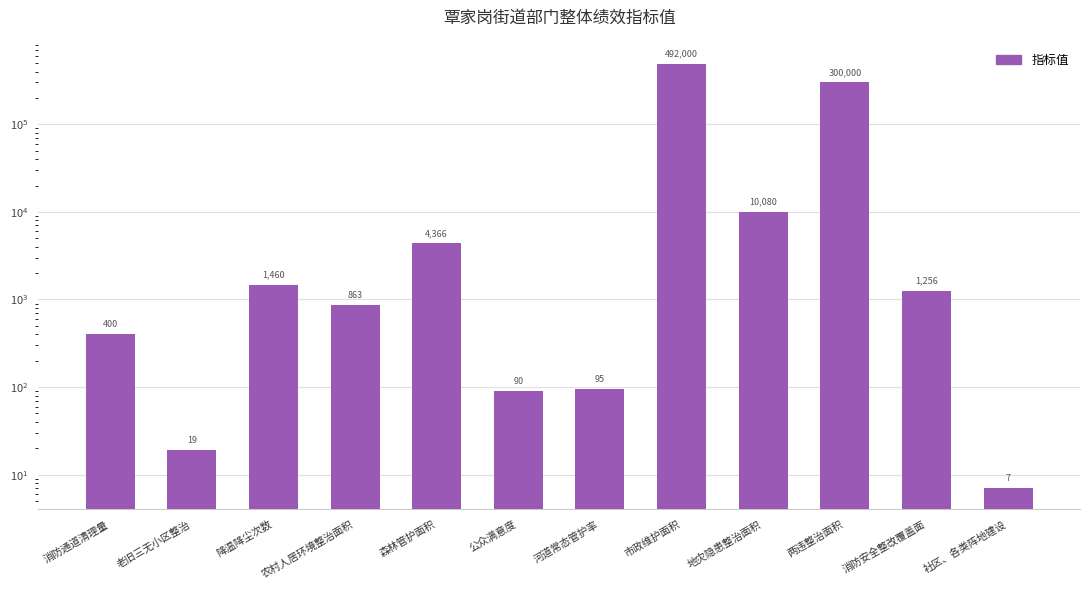

Approximately how many times larger is the value at 河道常态管护率 compared to 降温降尘次数?

0.1